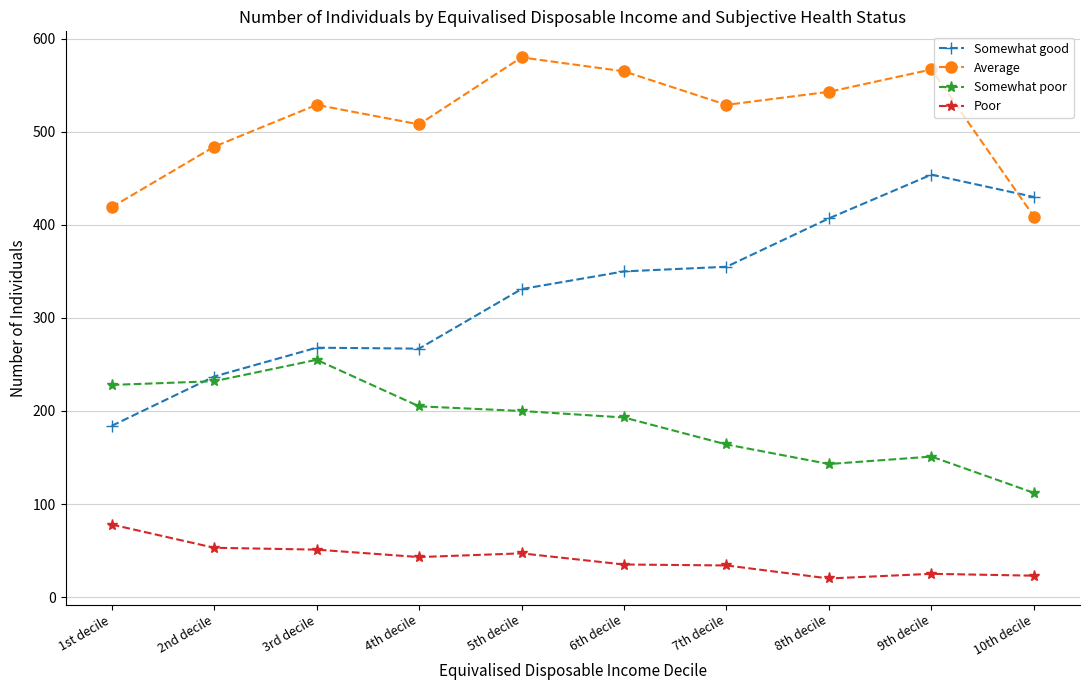

At which category is the sum across all series the highest?

9th decile